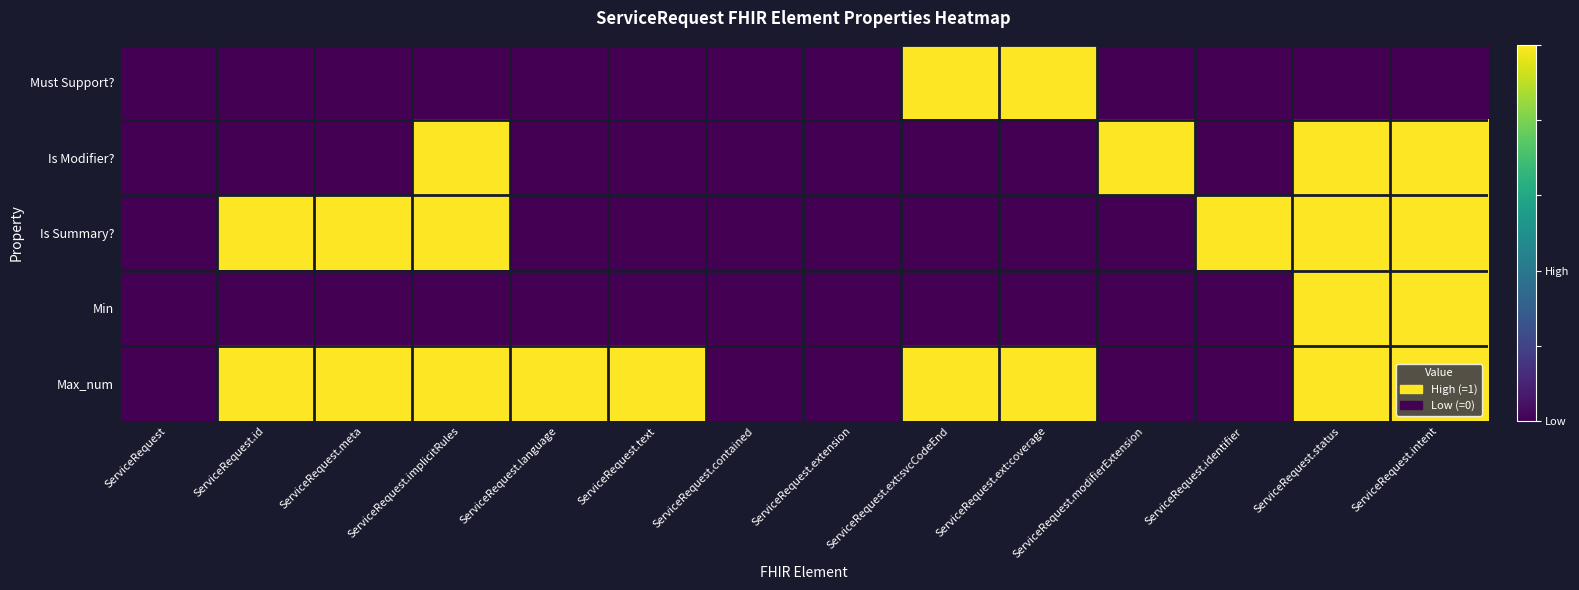

Is it true that Min equals 0 at ServiceRequest.language?

False